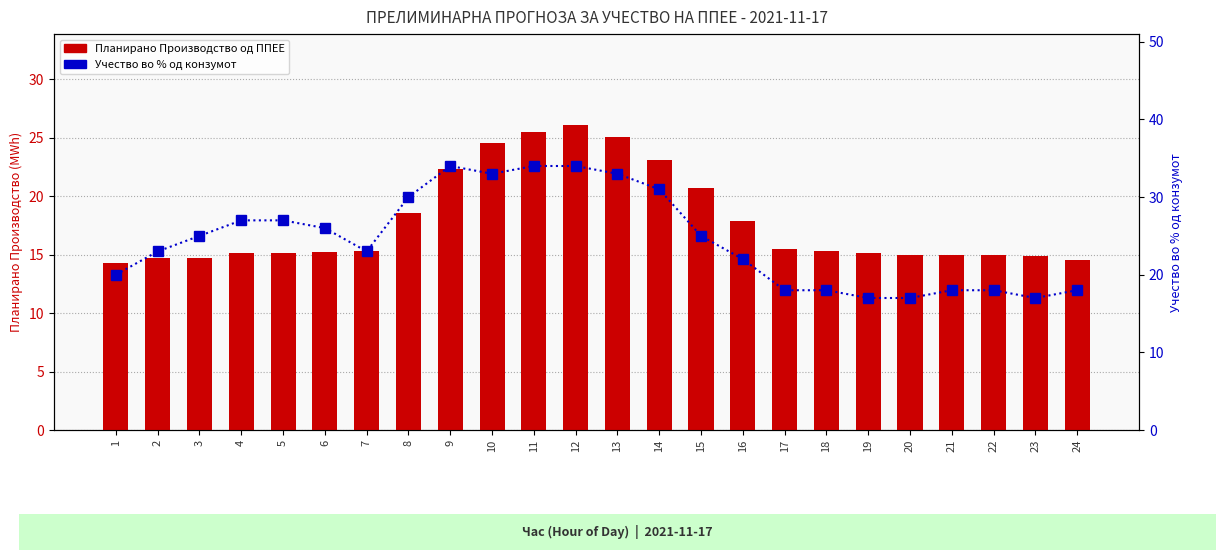

Is it true that Учество во % од конзумот equals 29.8 at 1?

False